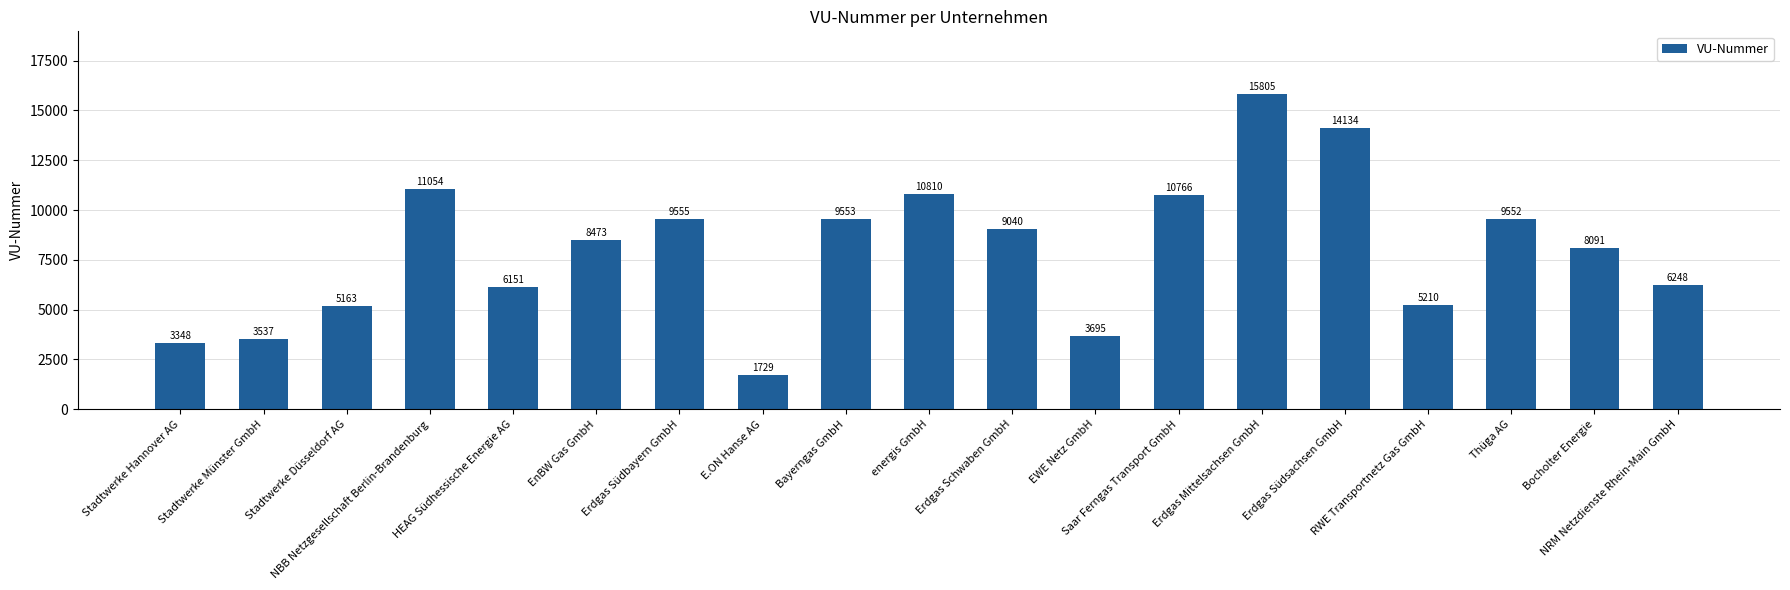

Where is the data nearest to the value 8767?

Erdgas Schwaben GmbH